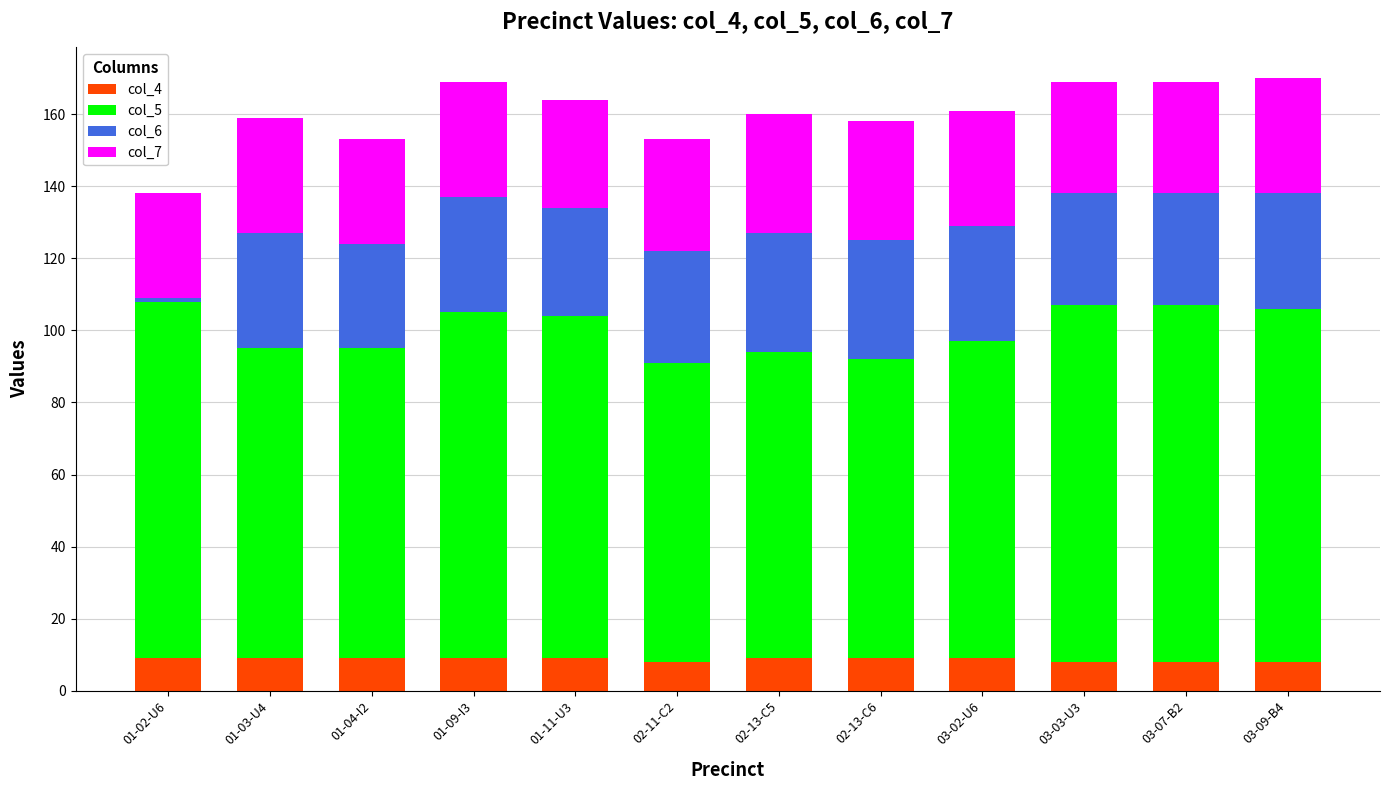

What is the total value across all series at 03-03-U3?

169